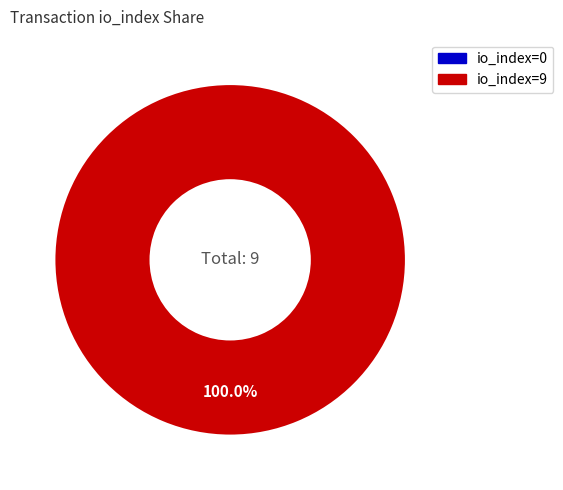

Is the sum of io_index=0 and io_index=9 greater than half?

Yes